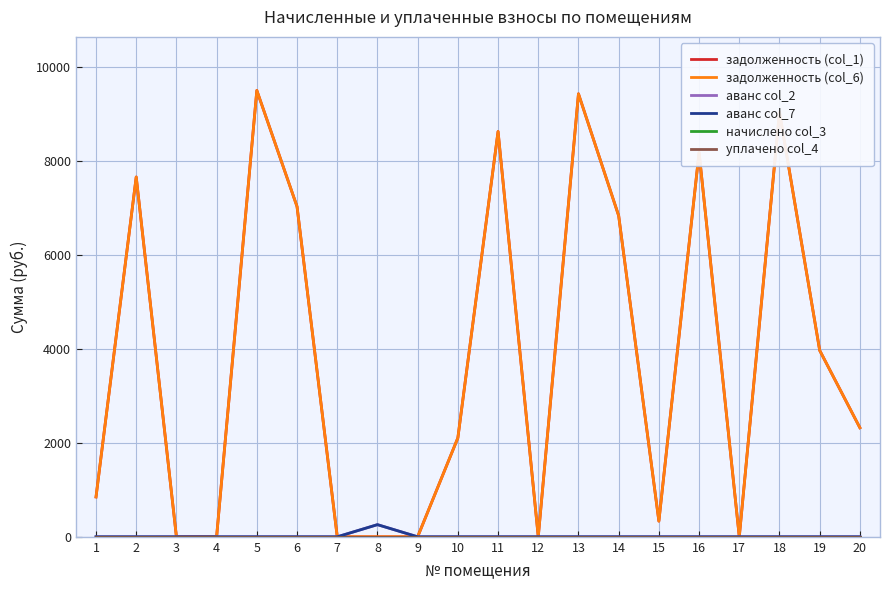

Does the chart have visible grid lines?

Yes